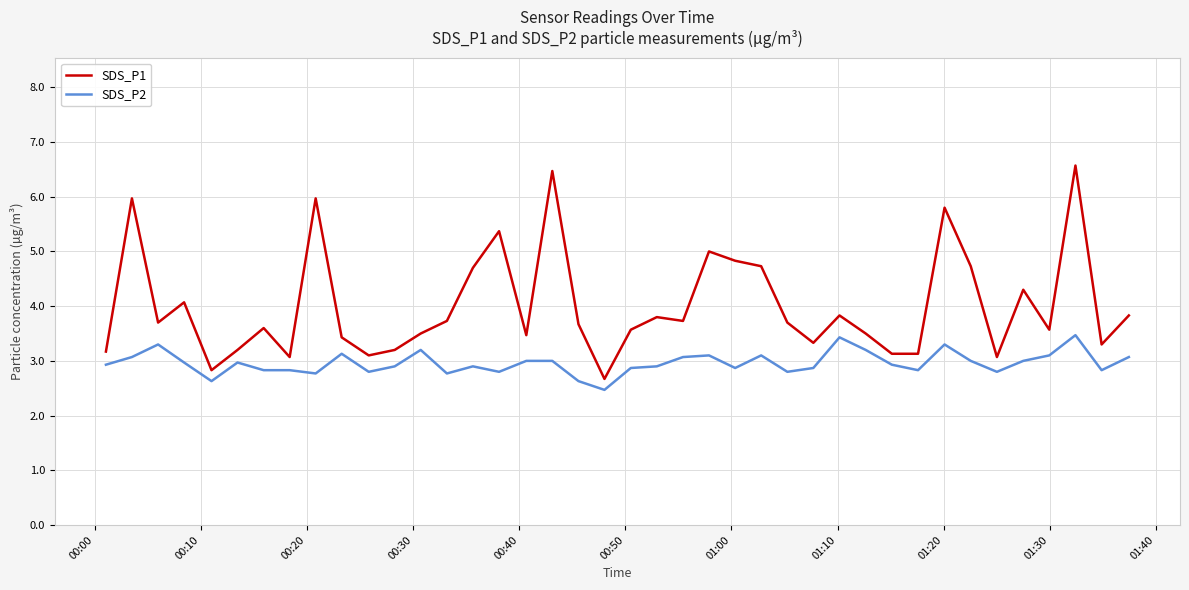

Which series has the largest range (max minus min)?

SDS_P1